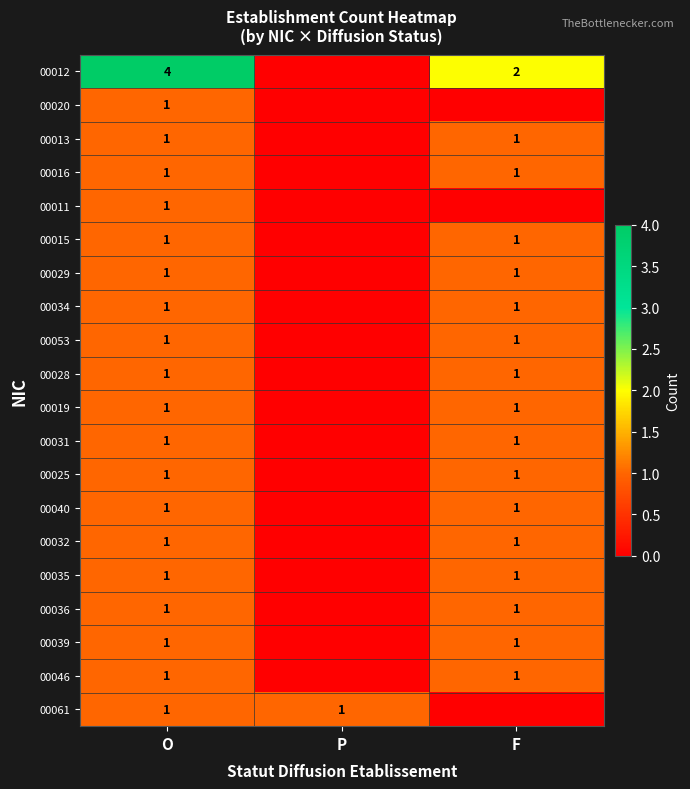

What is the total value across all series at O?

23